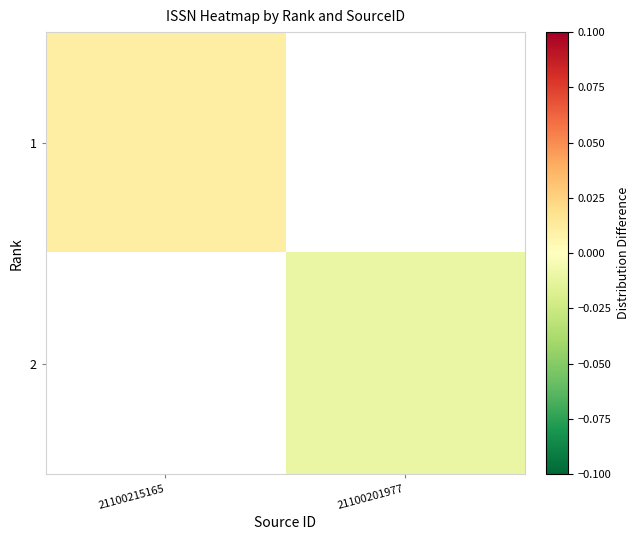

Is the value of 2 at 21100201977 greater than the value of 1 at 21100215165?

No